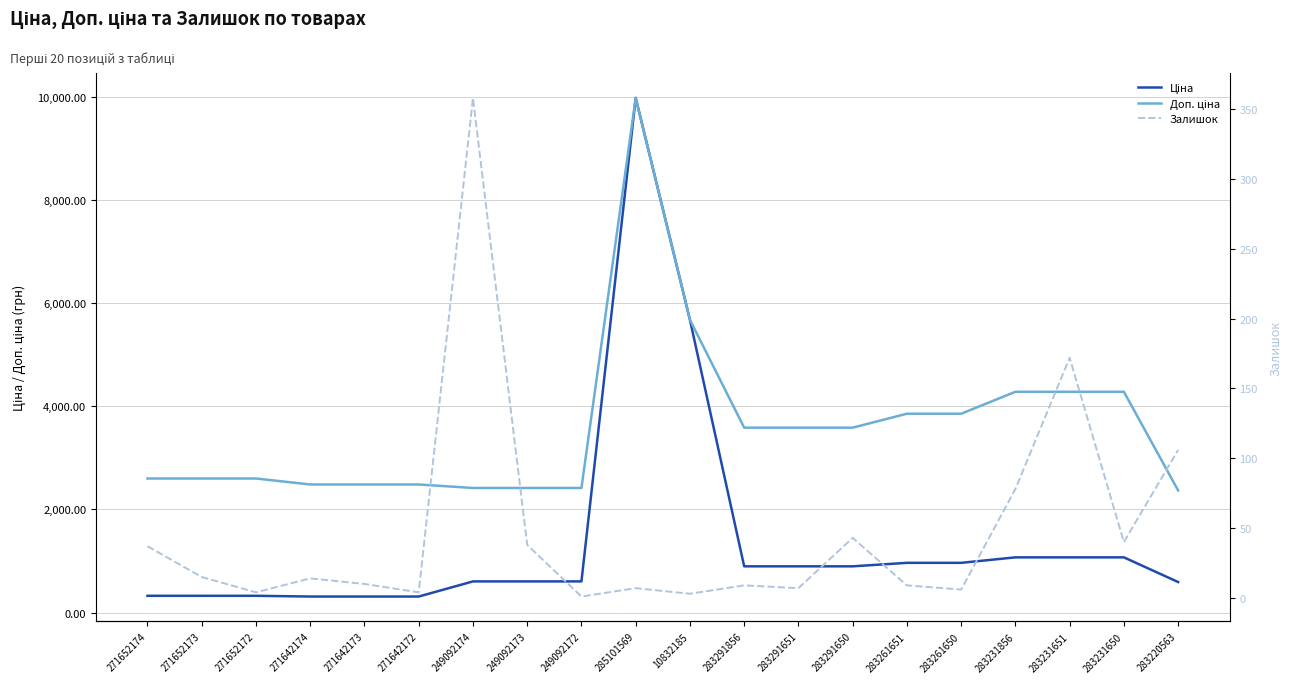

Reading left to right, list all the values displayed in this chart.

Ціна: 324.8	324.8	324.8	310.3	310.3	310.3	603.7	603.7	603.7	9975.0	5673.8	895.9	895.9	895.9	963.5	963.5	1069.8	1069.8	1069.8	591.6
Доп. ціна: 2598.3	2598.3	2598.3	2482.4	2482.4	2482.4	2414.8	2414.8	2414.8	9975.0	5673.8	3583.6	3583.6	3583.6	3854.0	3854.0	4279.1	4279.1	4279.1	2366.5
Залишок: 37.0	15.0	4.0	14.0	10.0	4.0	358.0	38.0	1.0	7.0	3.0	9.0	7.0	43.0	9.0	6.0	78.0	172.0	40.0	106.0